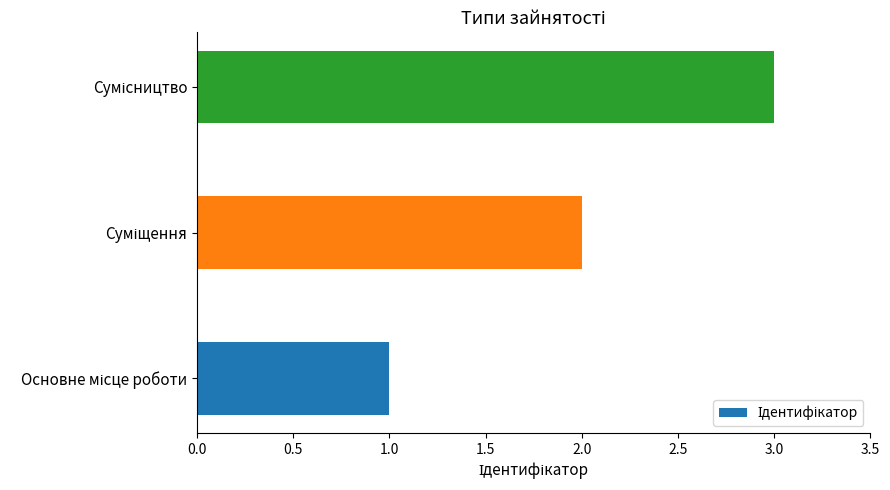

What is the greatest value displayed?

3